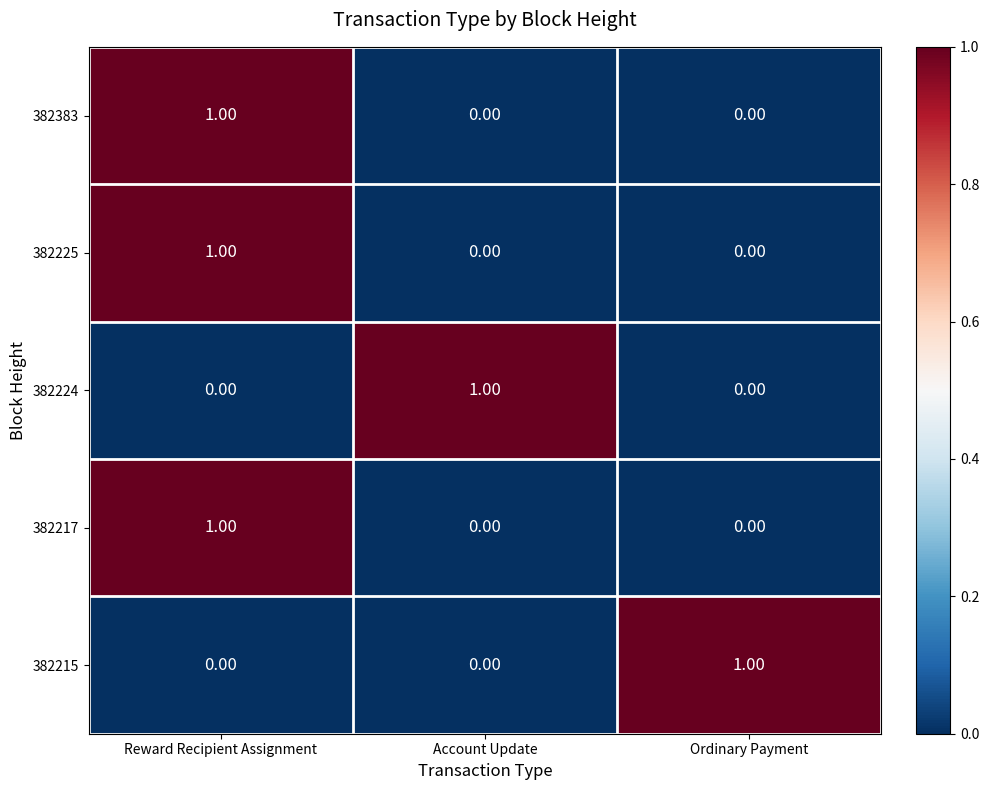

At which category is the sum across all series the highest?

Reward Recipient Assignment